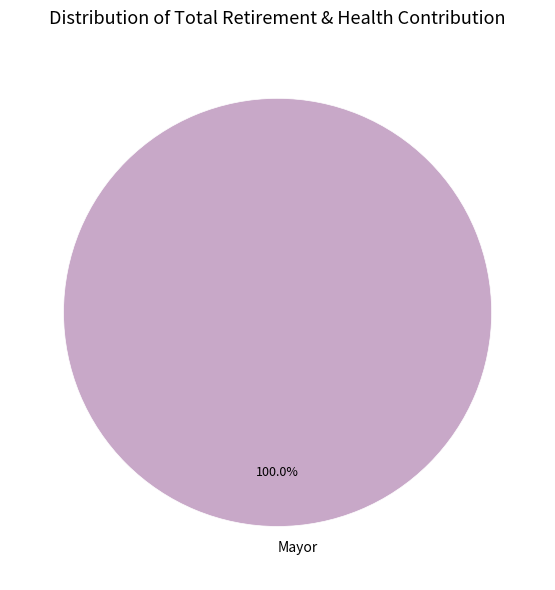

Is there a majority slice in this chart?

Yes